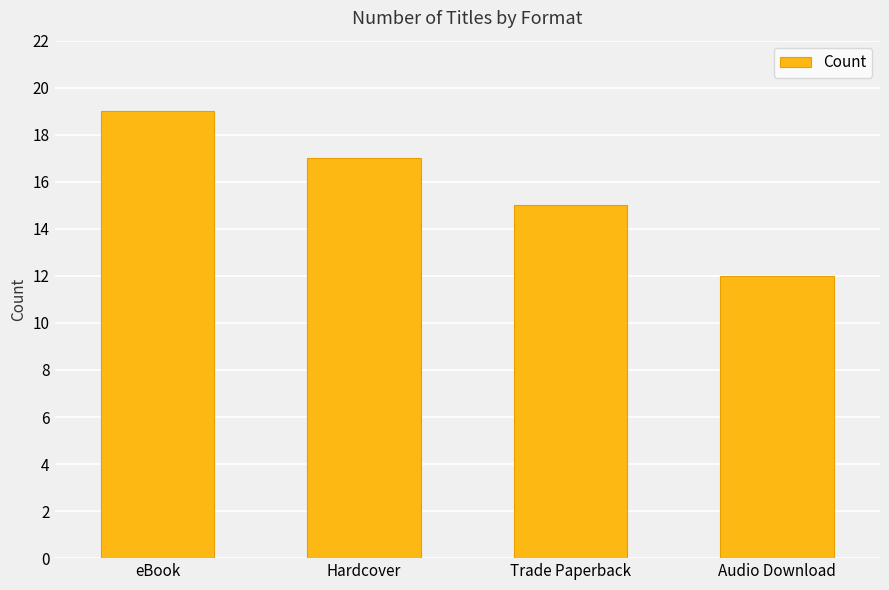

What is the label of the 1st bar from the left?

eBook